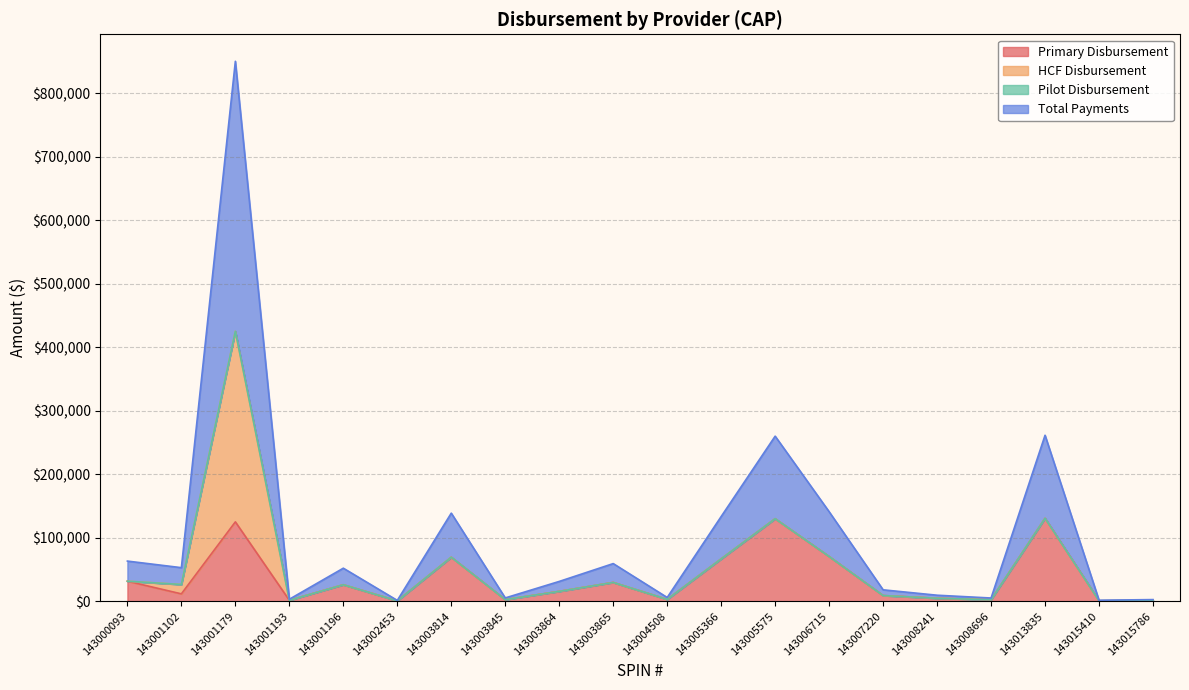

At how many categories does at least one series exceed 167230?

1